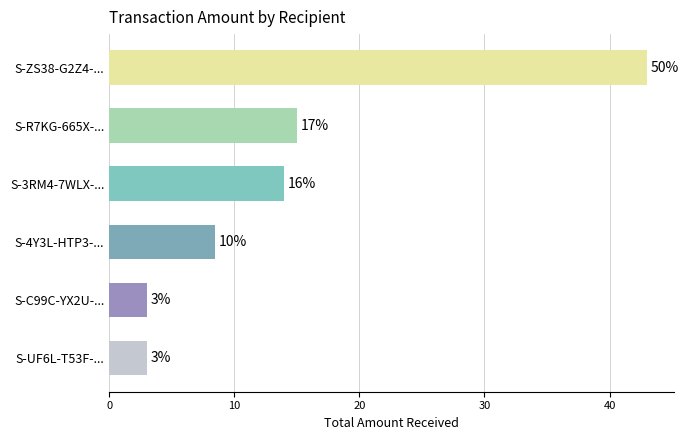

What is the difference between the maximum and minimum values?

40.0